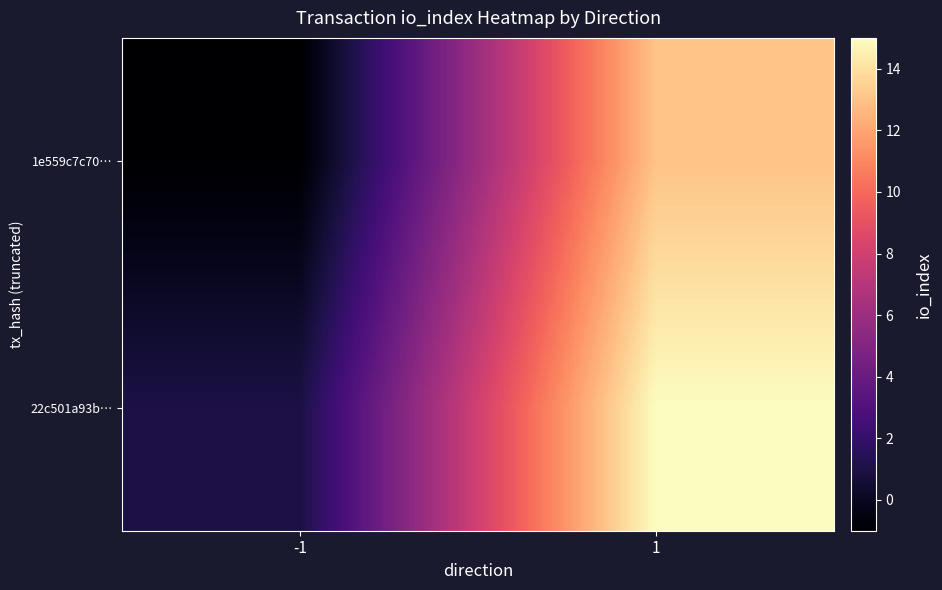

Reading left to right, transcribe all the data shown in this chart.

1e559c7c70…: -1=-1	1=13
22c501a93b…: -1=1	1=15